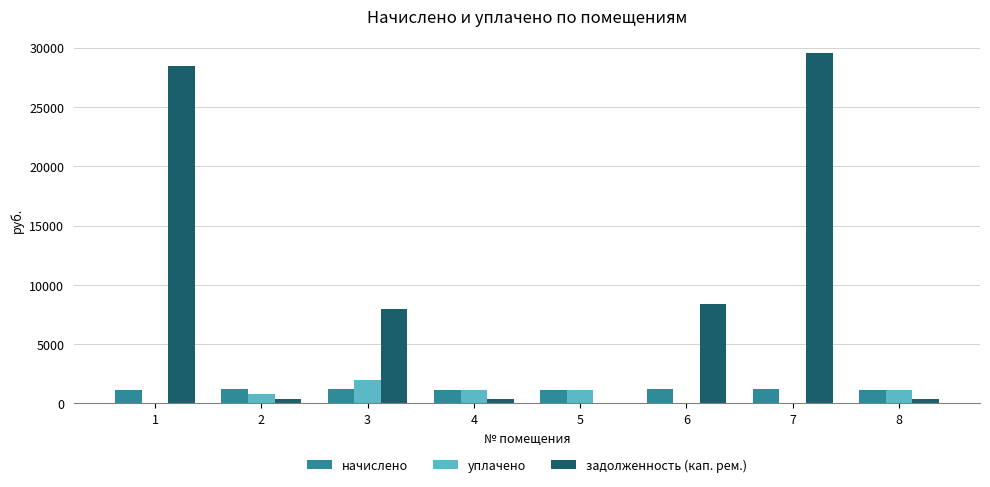

What is the sum of the начислено values at 7 and 3?

2361.7